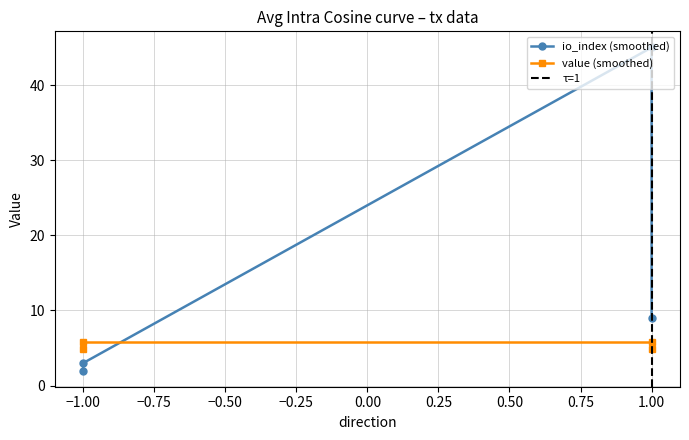

Is the value of value at -1 greater than the value of io_index at -1?

Yes